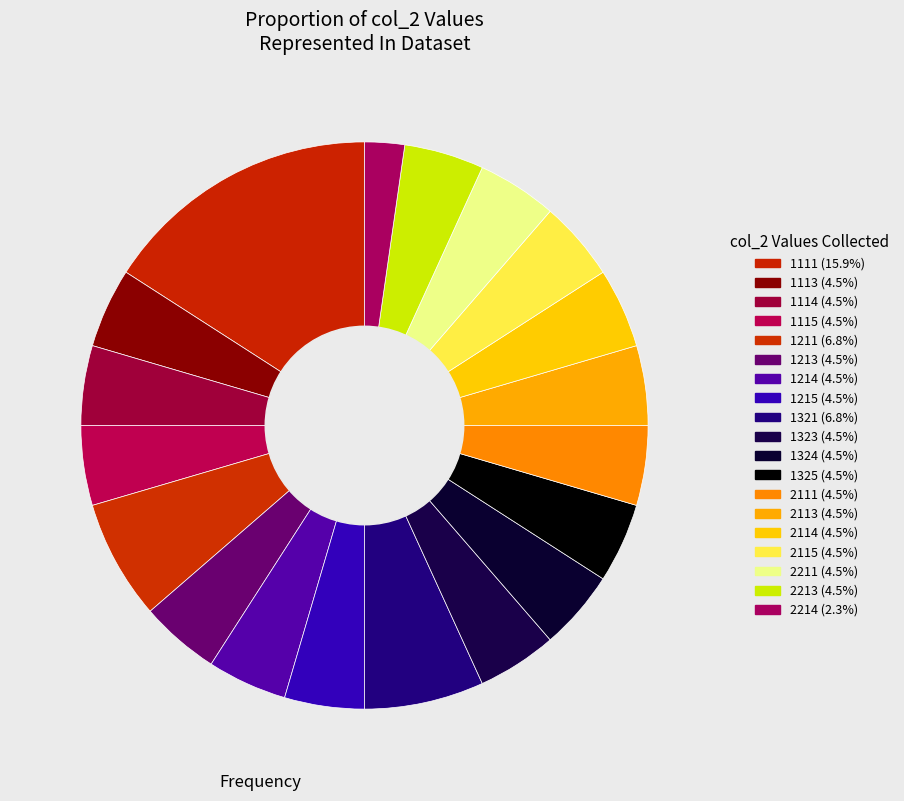

Is the sum of 1325 and 1114 greater than half?

No